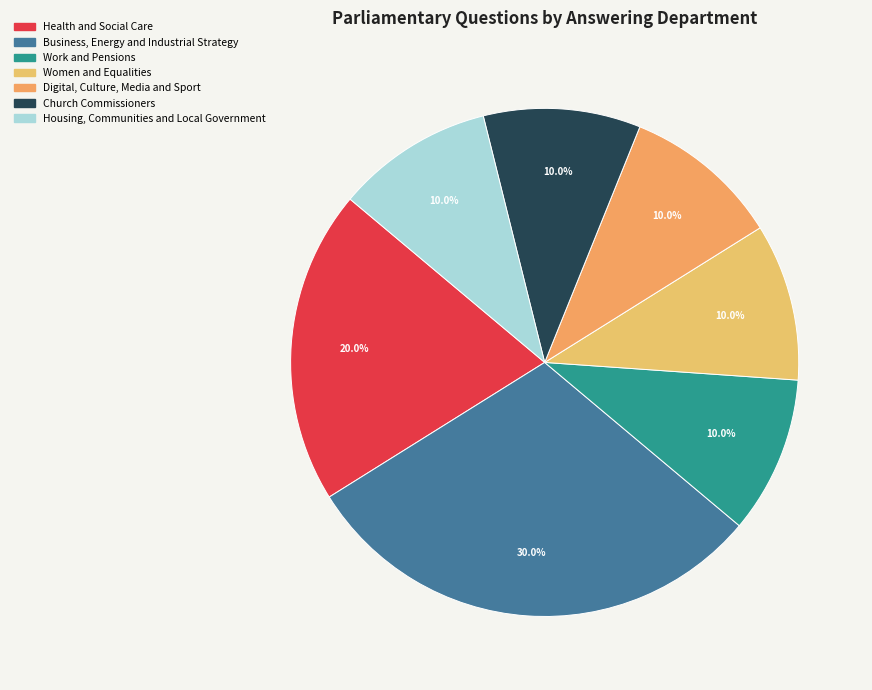

Is the sum of Women and Equalities and Digital, Culture, Media and Sport greater than half?

No